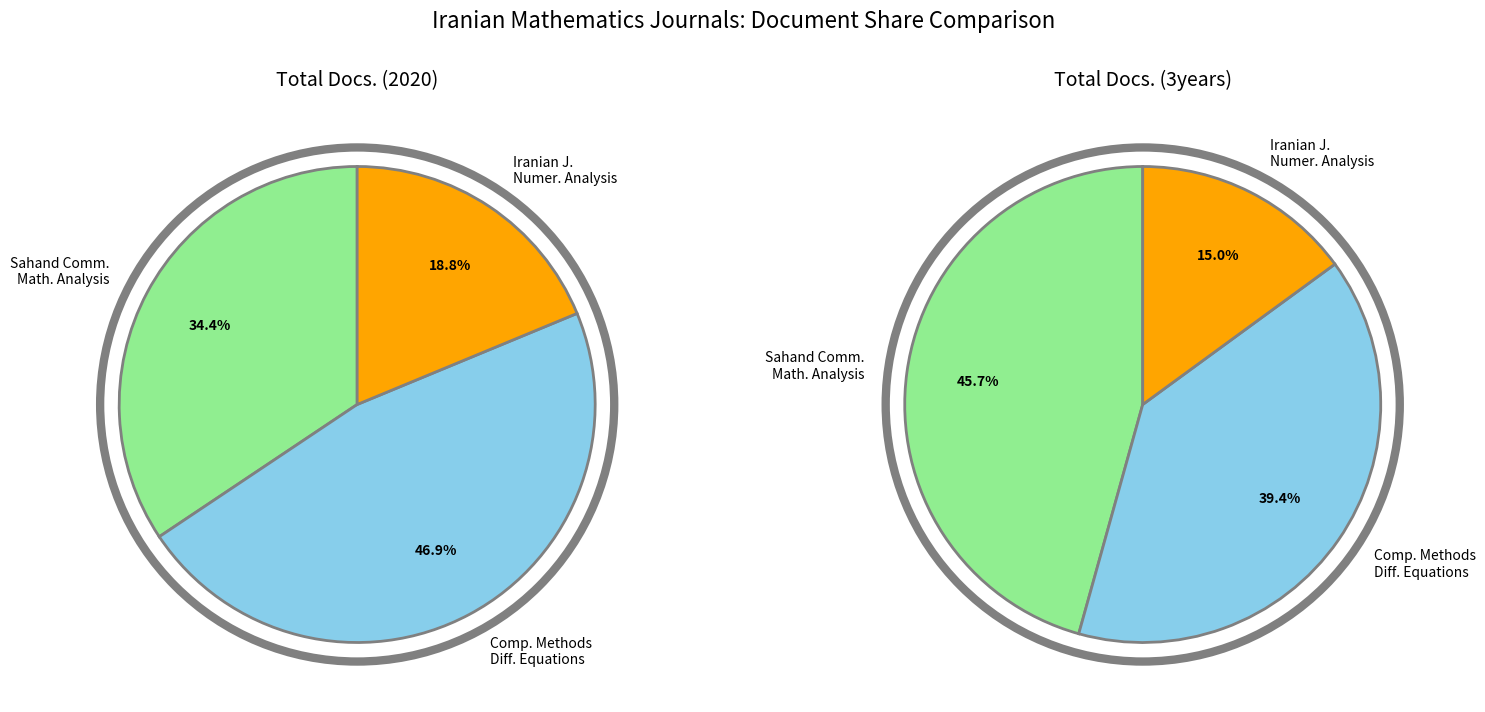

How many slices are in this pie chart?

3